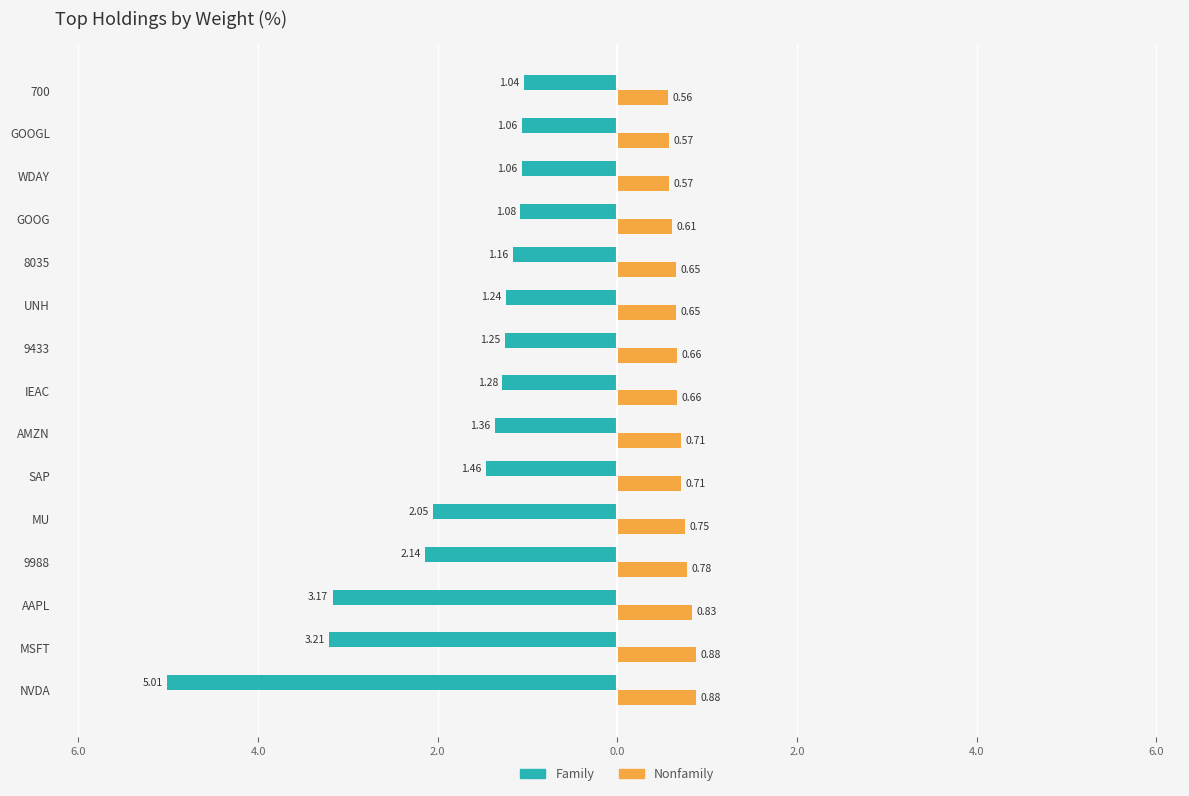

What is the value of the Nonfamily bar at the 3rd from the left?

0.8